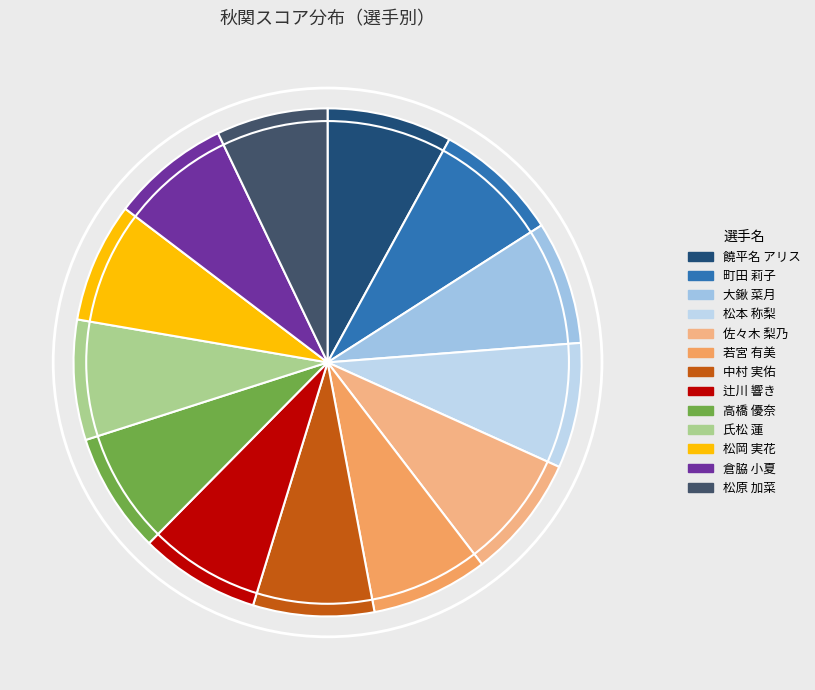

Rank the categories by value from lowest to highest.

松原 加菜, 若宮 有美, 倉脇 小夏, 松岡 実花, 氏松 蓮, 辻川 響き, 高橋 優奈, 中村 実佑, 大鍬 菜月, 佐々木 梨乃, 饒平名 アリス, 町田 莉子, 松本 称梨